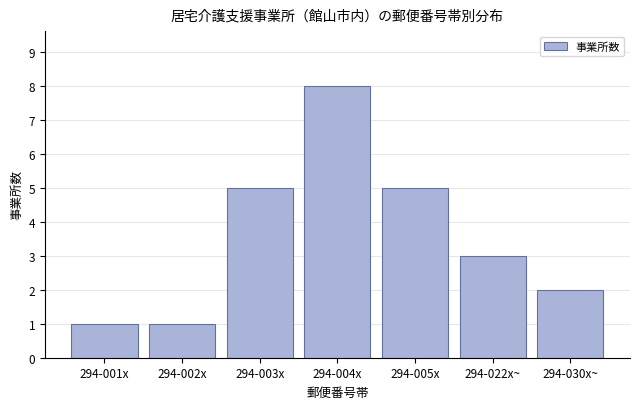

Reading left to right, extract all data points from this chart.

294-001x=1	294-002x=1	294-003x=5	294-004x=8	294-005x=5	294-022x~=3	294-030x~=2